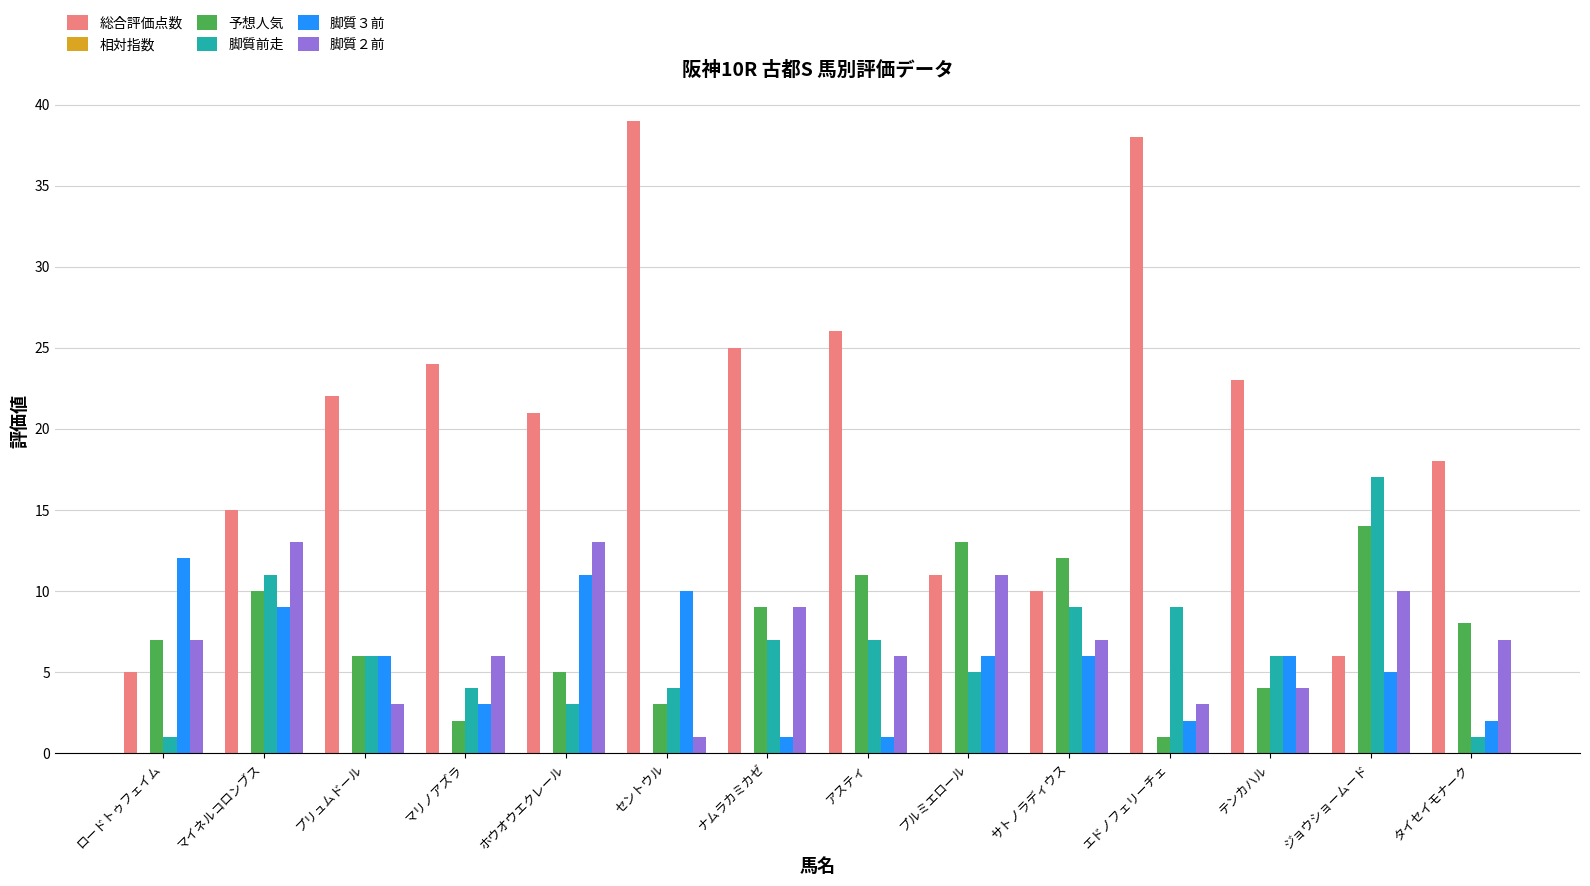

At which label does 予想人気 reach its minimum?

エドノフェリーチェ